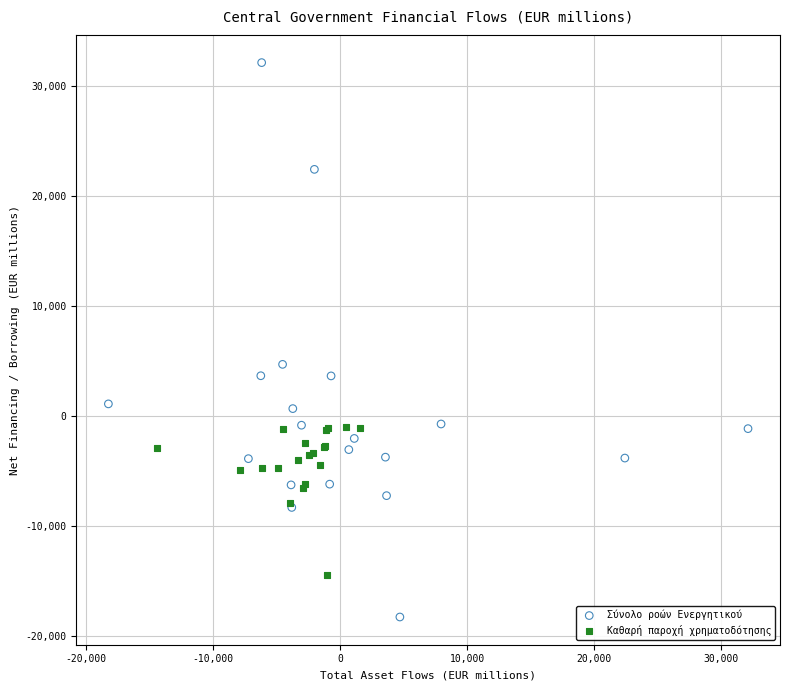

Which series has the widest spread of Y values?

Σύνολο ροών Ενεργητικού